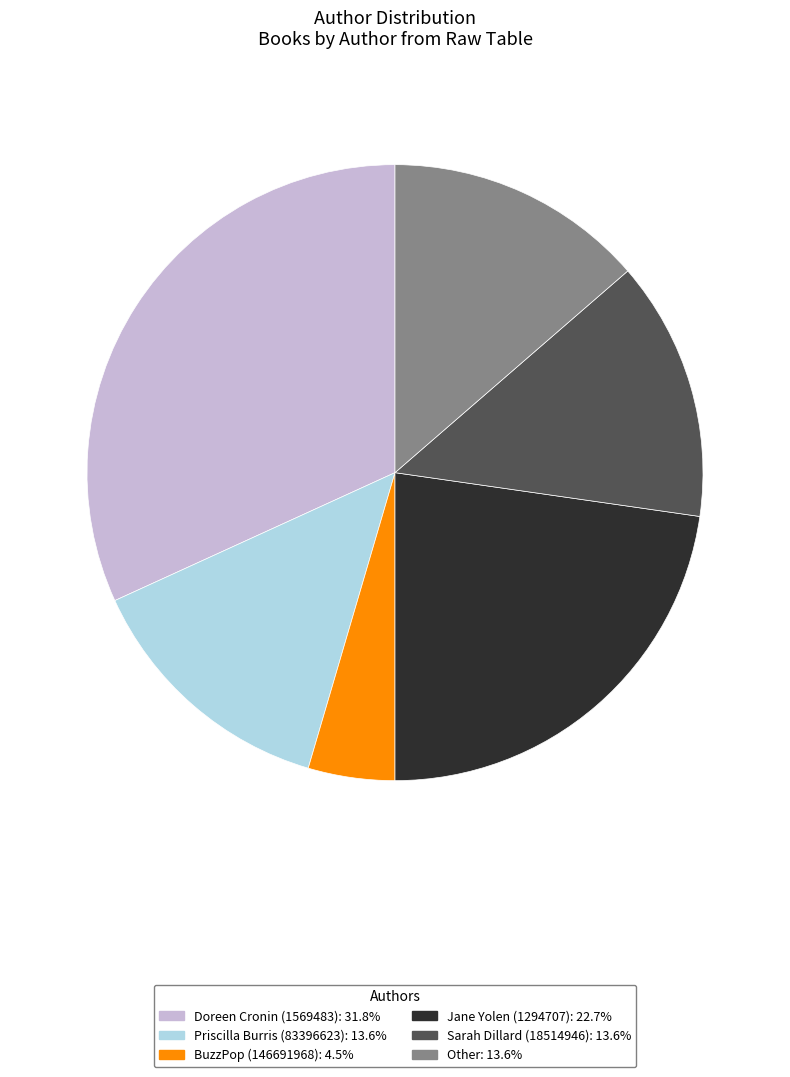

Combined, do Doreen Cronin (1569483) and Sarah Dillard (18514946) account for over 50%?

No